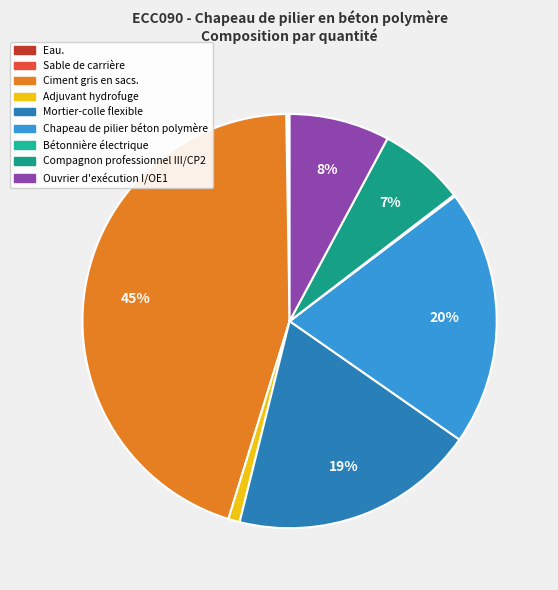

To the nearest percent, what is the difference between the largest and smallest slice percentages?

45%